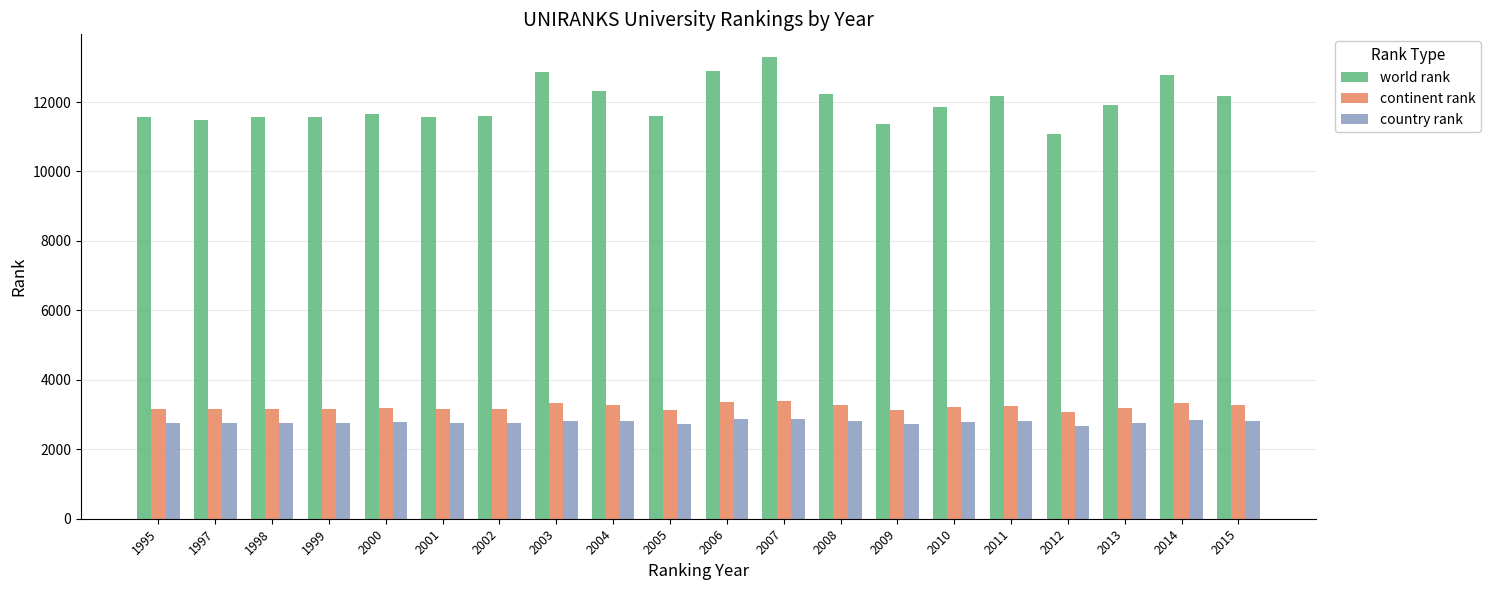

Between 2000 and 2006, which series saw the biggest shift?

world rank